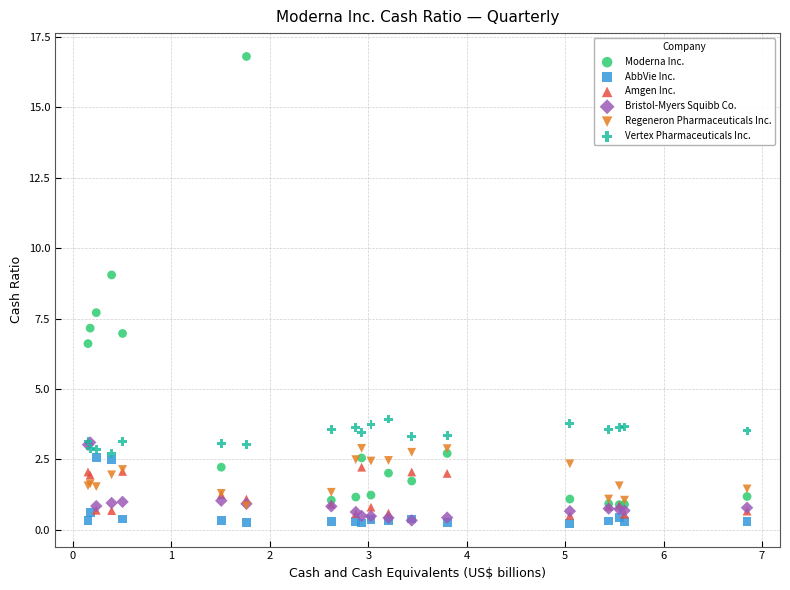

In the Moderna Inc. series, what Y value is closest to 8?

7.7